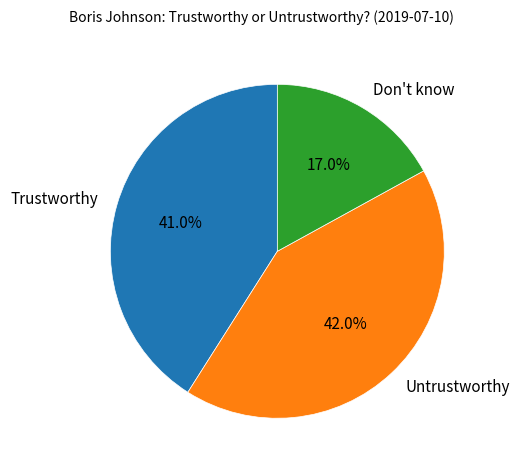

To the nearest percent, what is the difference between the Don't know and Untrustworthy slice percentages?

25%